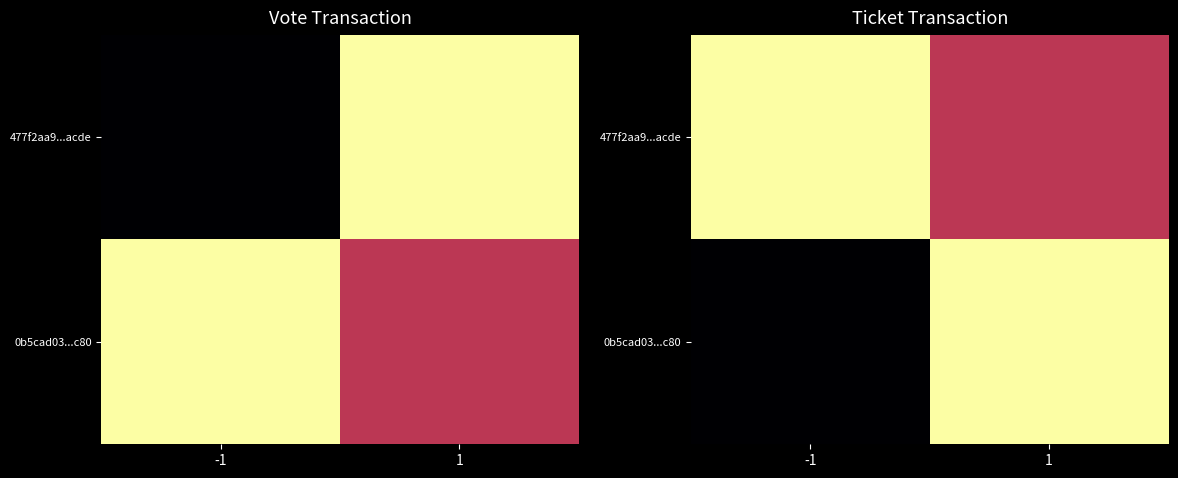

Between 1 and -1, which is larger?

-1